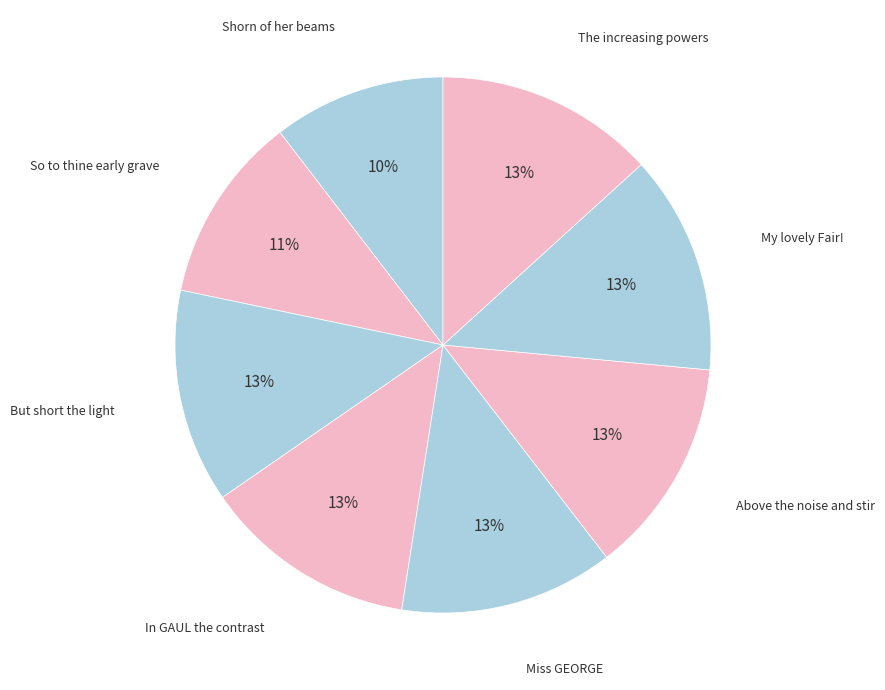

Count the number of slices in the pie.

8